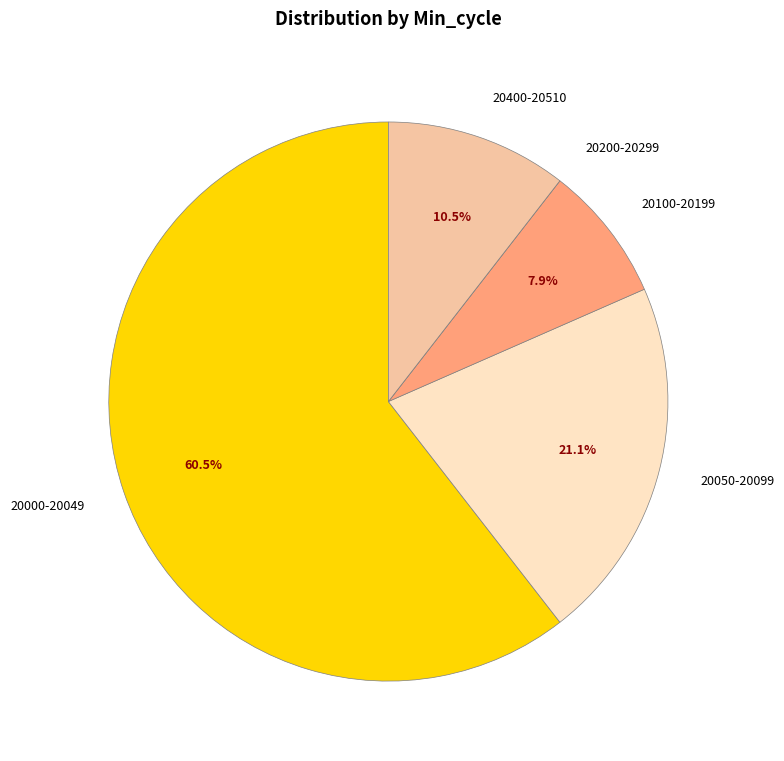

What is the largest slice in the pie chart?

20000-20049